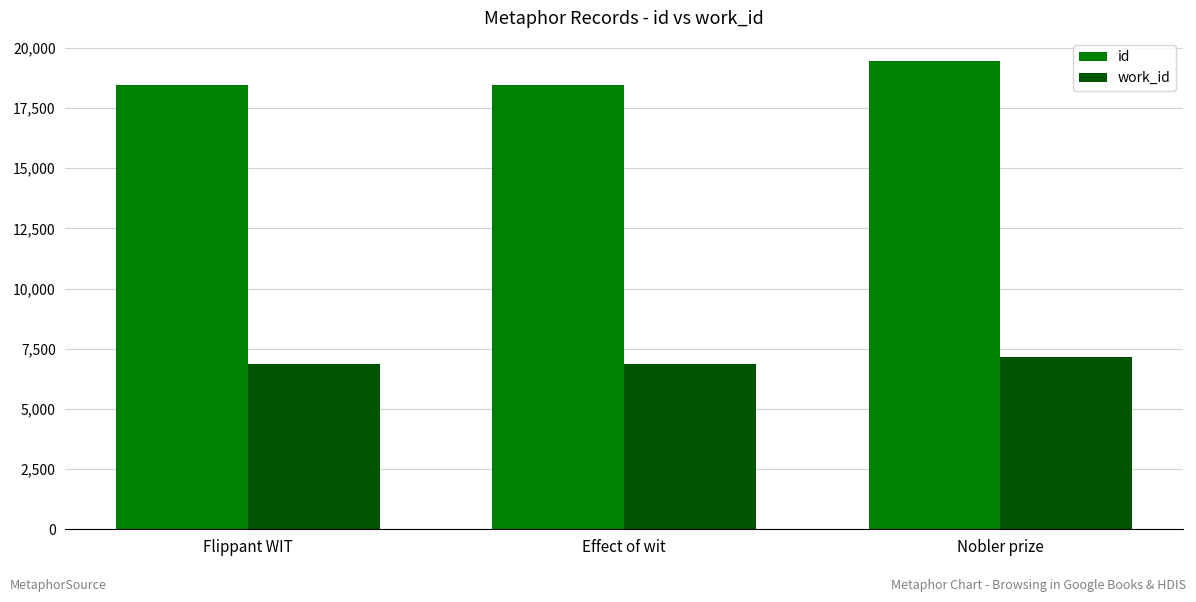

Which label corresponds to the largest value in the chart?

Nobler prize